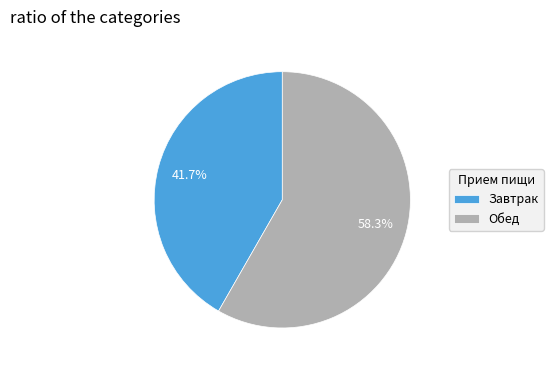

How many segments does this pie chart have?

2